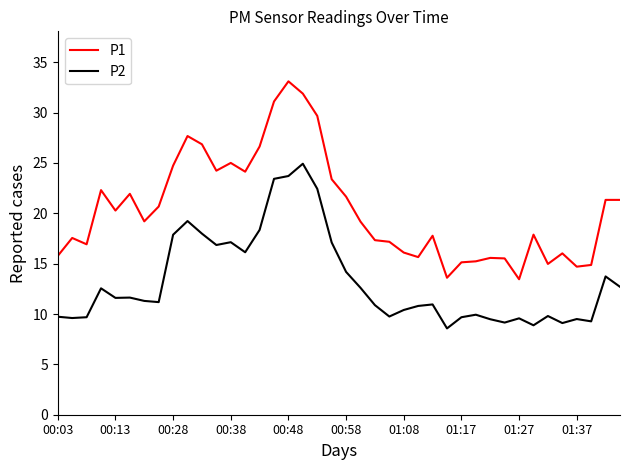

True or false: P2 and P1 intersect in this chart.

False